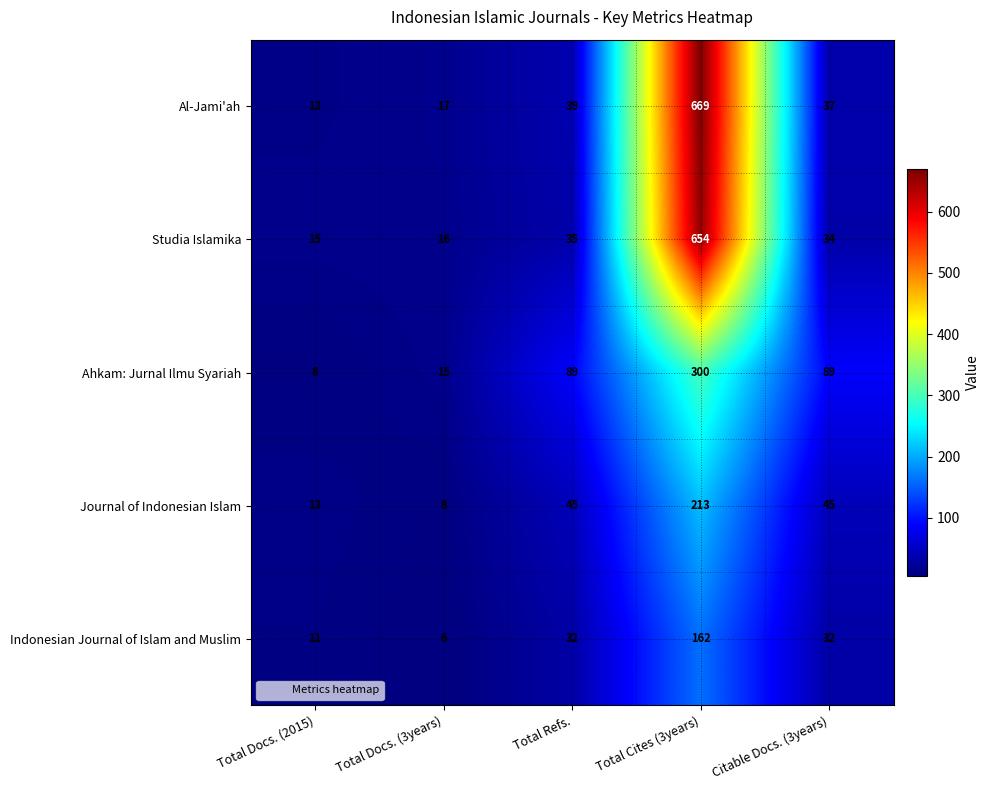

What is the maximum value shown in the chart?

669